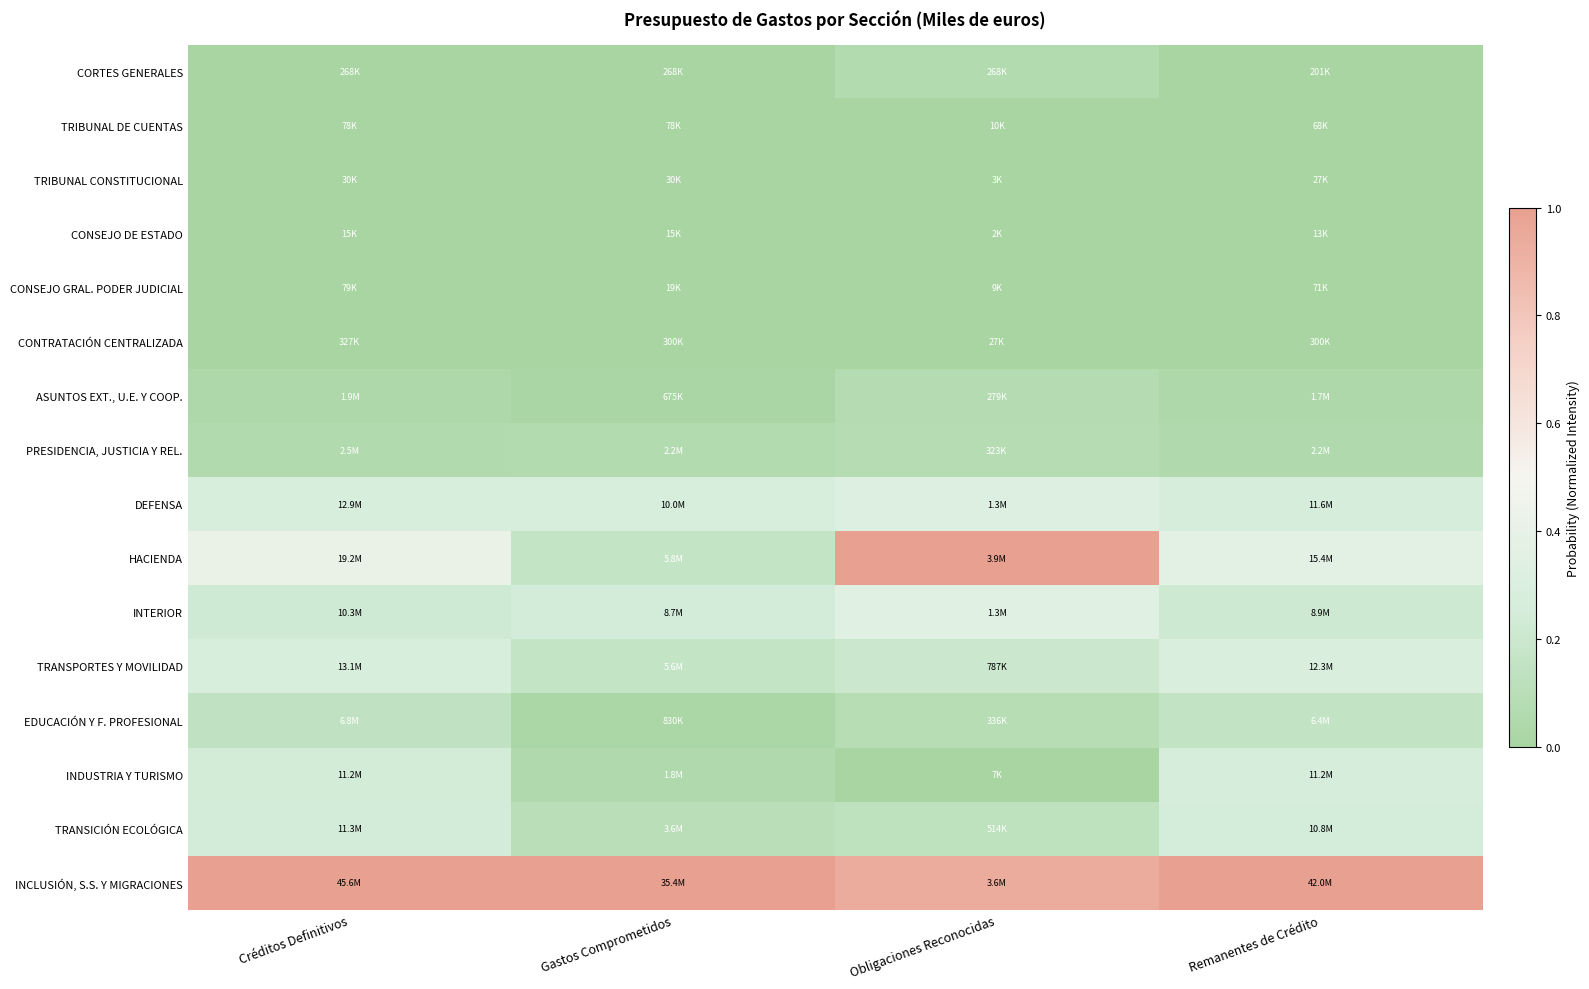

Reading left to right, extract all data points from this chart.

CORTES GENERALES: Créditos Definitivos=0.0	Gastos Comprometidos=0.0	Obligaciones Reconocidas=0.1	Remanentes de Crédito=0.0
TRIBUNAL DE CUENTAS: Créditos Definitivos=0.0	Gastos Comprometidos=0.0	Obligaciones Reconocidas=0.0	Remanentes de Crédito=0.0
TRIBUNAL CONSTITUCIONAL: Créditos Definitivos=0.0	Gastos Comprometidos=0.0	Obligaciones Reconocidas=0.0	Remanentes de Crédito=0.0
CONSEJO DE ESTADO: Créditos Definitivos=0.0	Gastos Comprometidos=0.0	Obligaciones Reconocidas=0.0	Remanentes de Crédito=0.0
CONSEJO GRAL. PODER JUDICIAL: Créditos Definitivos=0.0	Gastos Comprometidos=0.0	Obligaciones Reconocidas=0.0	Remanentes de Crédito=0.0
CONTRATACIÓN CENTRALIZADA: Créditos Definitivos=0.0	Gastos Comprometidos=0.0	Obligaciones Reconocidas=0.0	Remanentes de Crédito=0.0
ASUNTOS EXT., U.E. Y COOP.: Créditos Definitivos=0.0	Gastos Comprometidos=0.0	Obligaciones Reconocidas=0.1	Remanentes de Crédito=0.0
PRESIDENCIA, JUSTICIA Y REL.: Créditos Definitivos=0.1	Gastos Comprometidos=0.1	Obligaciones Reconocidas=0.1	Remanentes de Crédito=0.1
DEFENSA: Créditos Definitivos=0.3	Gastos Comprometidos=0.3	Obligaciones Reconocidas=0.3	Remanentes de Crédito=0.3
HACIENDA: Créditos Definitivos=0.4	Gastos Comprometidos=0.2	Obligaciones Reconocidas=1.0	Remanentes de Crédito=0.4
INTERIOR: Créditos Definitivos=0.2	Gastos Comprometidos=0.2	Obligaciones Reconocidas=0.3	Remanentes de Crédito=0.2
TRANSPORTES Y MOVILIDAD: Créditos Definitivos=0.3	Gastos Comprometidos=0.2	Obligaciones Reconocidas=0.2	Remanentes de Crédito=0.3
EDUCACIÓN Y F. PROFESIONAL: Créditos Definitivos=0.1	Gastos Comprometidos=0.0	Obligaciones Reconocidas=0.1	Remanentes de Crédito=0.2
INDUSTRIA Y TURISMO: Créditos Definitivos=0.2	Gastos Comprometidos=0.1	Obligaciones Reconocidas=0.0	Remanentes de Crédito=0.3
TRANSICIÓN ECOLÓGICA: Créditos Definitivos=0.2	Gastos Comprometidos=0.1	Obligaciones Reconocidas=0.1	Remanentes de Crédito=0.3
INCLUSIÓN, S.S. Y MIGRACIONES: Créditos Definitivos=1.0	Gastos Comprometidos=1.0	Obligaciones Reconocidas=0.9	Remanentes de Crédito=1.0